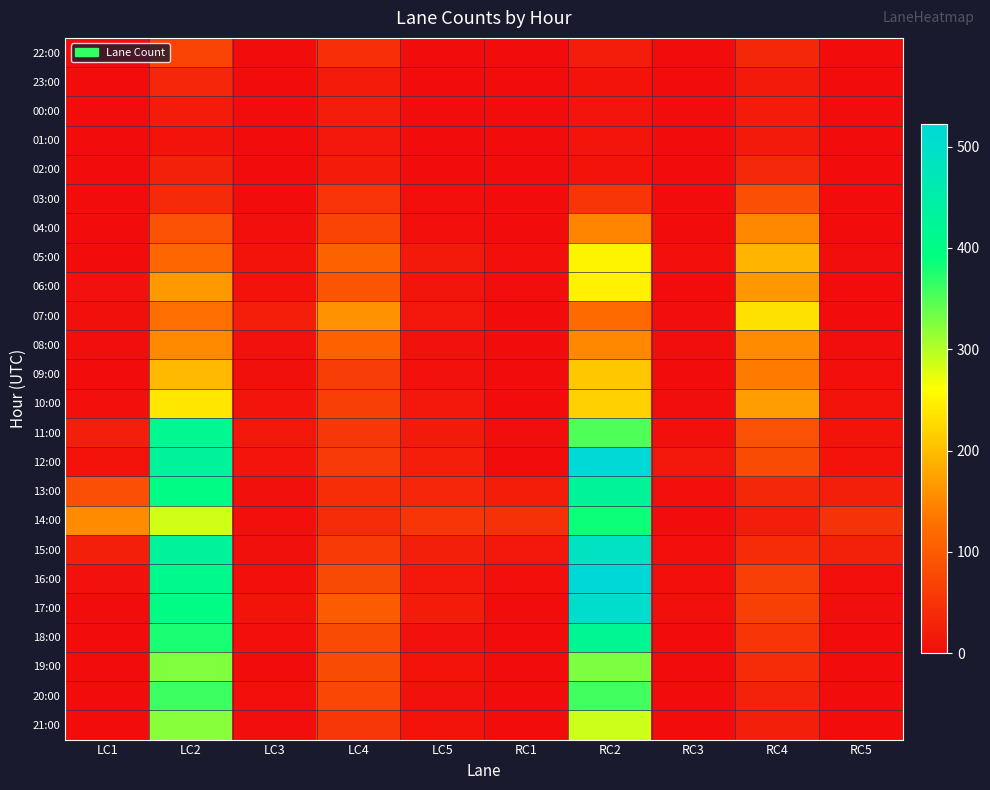

Reading right to left, extract all data points from this chart.

22:00: RC5=0	RC4=34	RC3=0	RC2=21	RC1=0	LC5=0	LC4=44	LC3=0	LC2=70	LC1=0
23:00: RC5=0	RC4=18	RC3=0	RC2=9	RC1=0	LC5=0	LC4=20	LC3=0	LC2=33	LC1=0
00:00: RC5=0	RC4=19	RC3=0	RC2=11	RC1=0	LC5=0	LC4=21	LC3=0	LC2=20	LC1=0
01:00: RC5=0	RC4=18	RC3=0	RC2=12	RC1=0	LC5=0	LC4=13	LC3=0	LC2=9	LC1=0
02:00: RC5=0	RC4=36	RC3=0	RC2=10	RC1=0	LC5=0	LC4=19	LC3=0	LC2=27	LC1=0
03:00: RC5=0	RC4=85	RC3=1	RC2=53	RC1=0	LC5=5	LC4=49	LC3=0	LC2=38	LC1=0
04:00: RC5=1	RC4=151	RC3=0	RC2=147	RC1=2	LC5=5	LC4=71	LC3=5	LC2=88	LC1=0
05:00: RC5=3	RC4=192	RC3=4	RC2=251	RC1=4	LC5=17	LC4=111	LC3=9	LC2=116	LC1=2
06:00: RC5=1	RC4=166	RC3=0	RC2=248	RC1=3	LC5=12	LC4=92	LC3=9	LC2=167	LC1=7
07:00: RC5=1	RC4=234	RC3=3	RC2=121	RC1=0	LC5=14	LC4=161	LC3=23	LC2=126	LC1=6
08:00: RC5=3	RC4=153	RC3=3	RC2=151	RC1=0	LC5=8	LC4=111	LC3=7	LC2=152	LC1=3
09:00: RC5=4	RC4=139	RC3=1	RC2=210	RC1=0	LC5=7	LC4=64	LC3=6	LC2=197	LC1=1
10:00: RC5=9	RC4=171	RC3=3	RC2=219	RC1=2	LC5=16	LC4=66	LC3=11	LC2=239	LC1=4
11:00: RC5=10	RC4=88	RC3=5	RC2=351	RC1=3	LC5=18	LC4=55	LC3=14	LC2=417	LC1=24
12:00: RC5=9	RC4=81	RC3=15	RC2=517	RC1=2	LC5=23	LC4=59	LC3=11	LC2=432	LC1=10
13:00: RC5=25	RC4=35	RC3=5	RC2=430	RC1=22	LC5=33	LC4=43	LC3=6	LC2=400	LC1=86
14:00: RC5=48	RC4=21	RC3=0	RC2=385	RC1=47	LC5=53	LC4=40	LC3=4	LC2=285	LC1=154
15:00: RC5=27	RC4=39	RC3=4	RC2=488	RC1=13	LC5=24	LC4=61	LC3=6	LC2=431	LC1=24
16:00: RC5=4	RC4=66	RC3=5	RC2=522	RC1=5	LC5=16	LC4=79	LC3=5	LC2=411	LC1=7
17:00: RC5=3	RC4=67	RC3=4	RC2=504	RC1=0	LC5=19	LC4=101	LC3=9	LC2=398	LC1=1
18:00: RC5=0	RC4=53	RC3=0	RC2=419	RC1=0	LC5=7	LC4=81	LC3=4	LC2=379	LC1=2
19:00: RC5=0	RC4=41	RC3=0	RC2=328	RC1=0	LC5=9	LC4=81	LC3=2	LC2=326	LC1=2
20:00: RC5=0	RC4=28	RC3=1	RC2=358	RC1=0	LC5=8	LC4=75	LC3=4	LC2=360	LC1=0
21:00: RC5=0	RC4=24	RC3=2	RC2=287	RC1=0	LC5=9	LC4=56	LC3=3	LC2=322	LC1=1